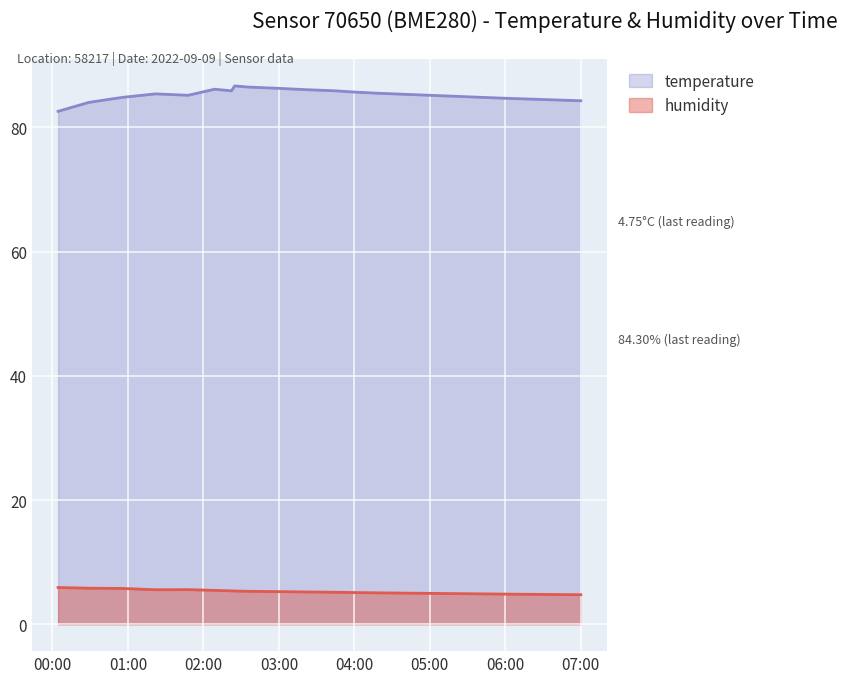

What is the minimum value for humidity?

82.6